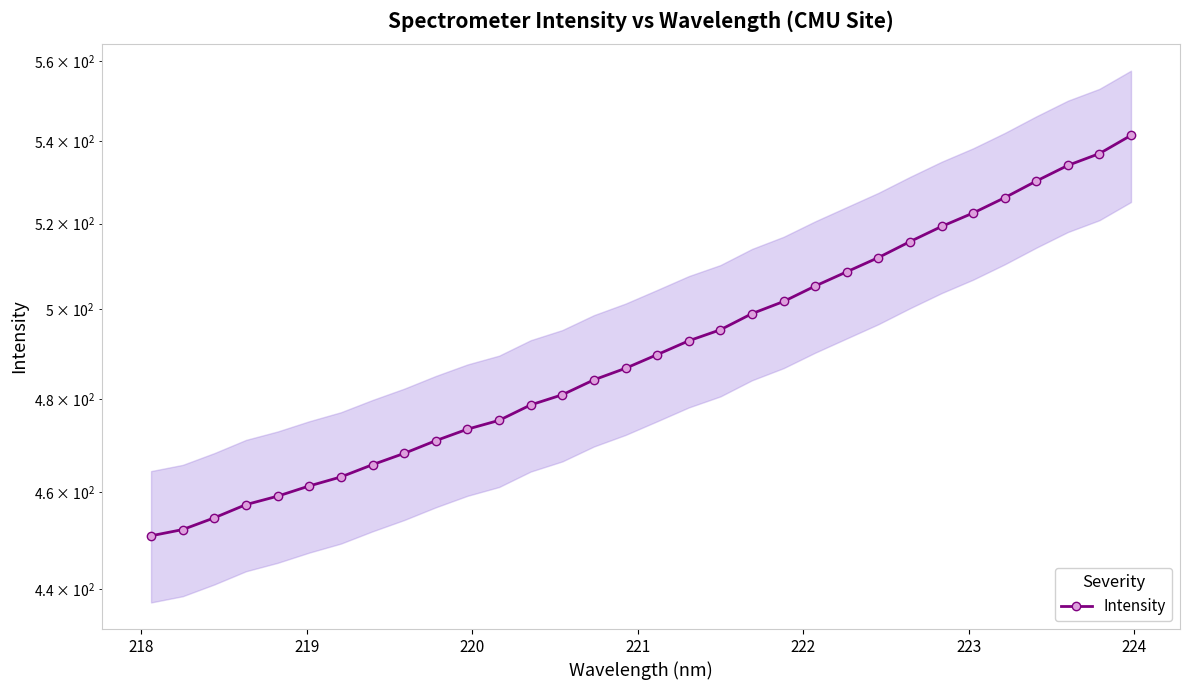

How many lines are shown in the chart?

1